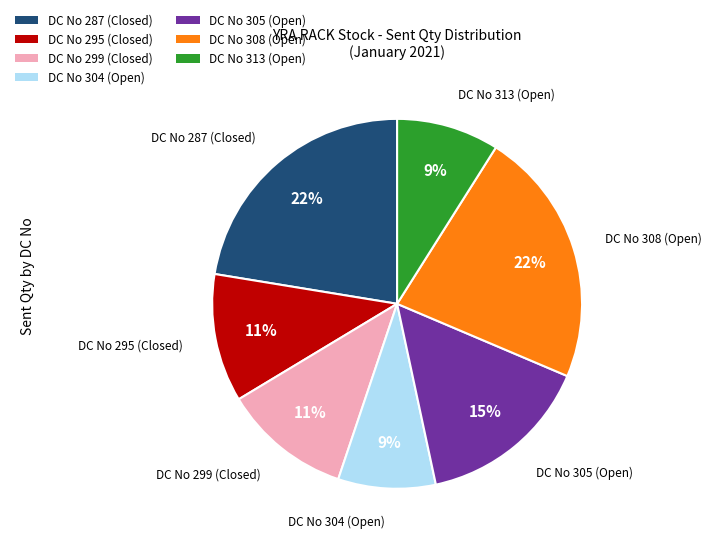

To the nearest percent, what percentage of the pie is DC No 313 (Open)?

9%